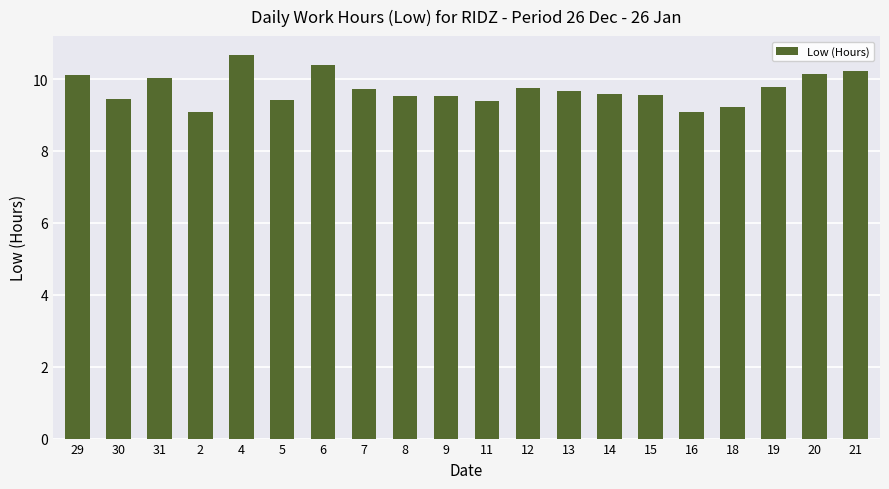

What is the greatest value displayed?

10.7